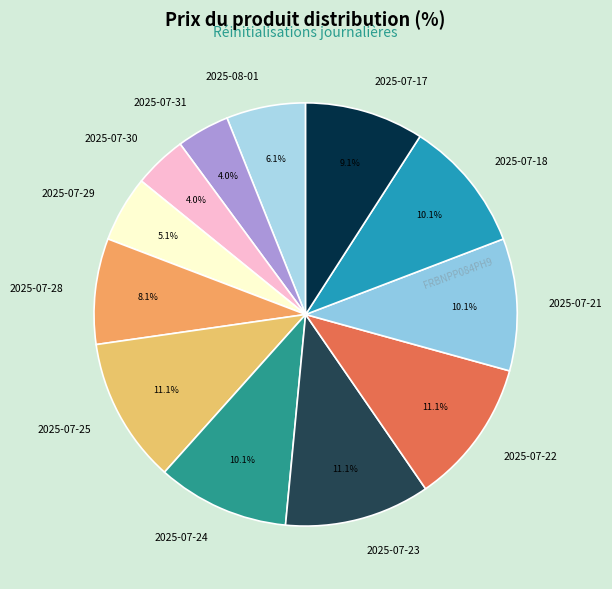

To the nearest percent, what is the average slice percentage?

8%